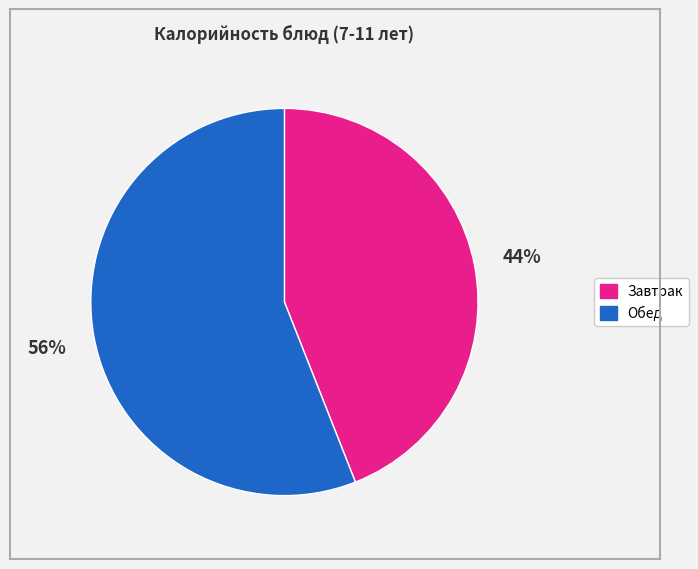

To the nearest percent, what is the difference between the largest and smallest slice percentages?

12%